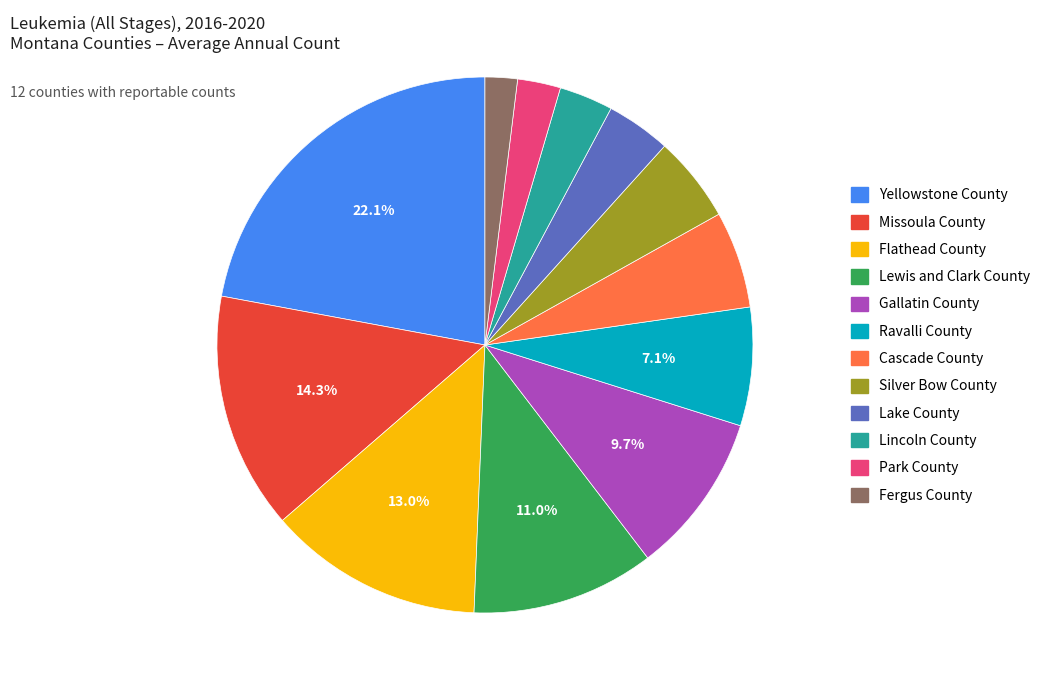

Is the sum of Flathead County and Silver Bow County greater than half?

No